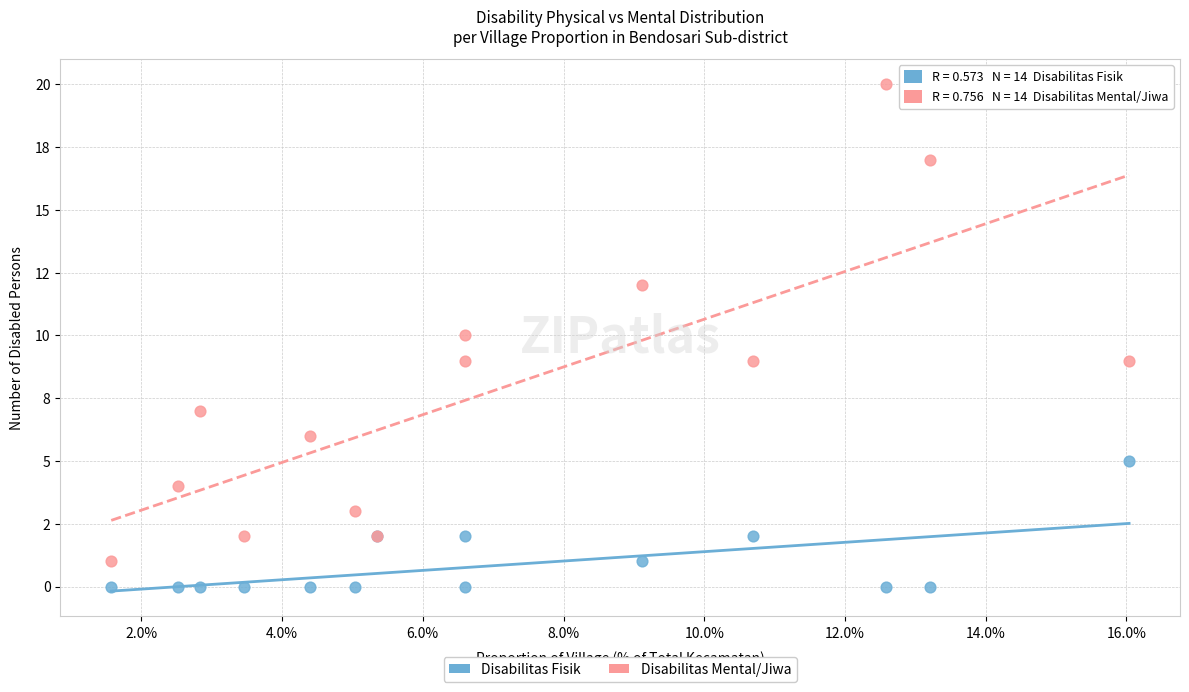

Which series reaches the maximum Y coordinate?

Disabilitas Mental/Jiwa